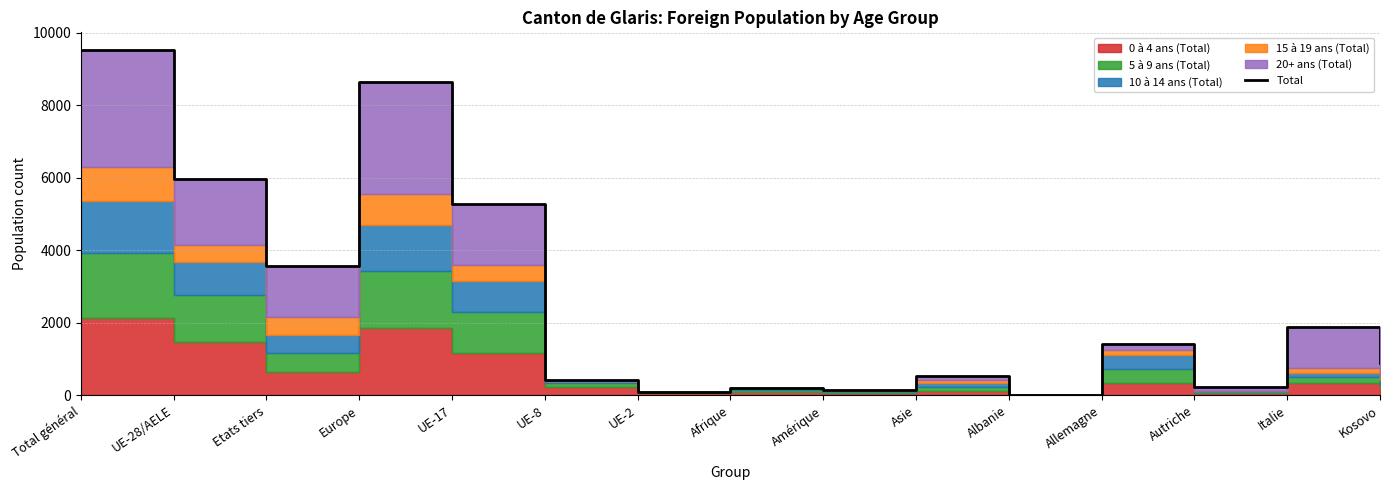

What is the greatest value displayed?

9530